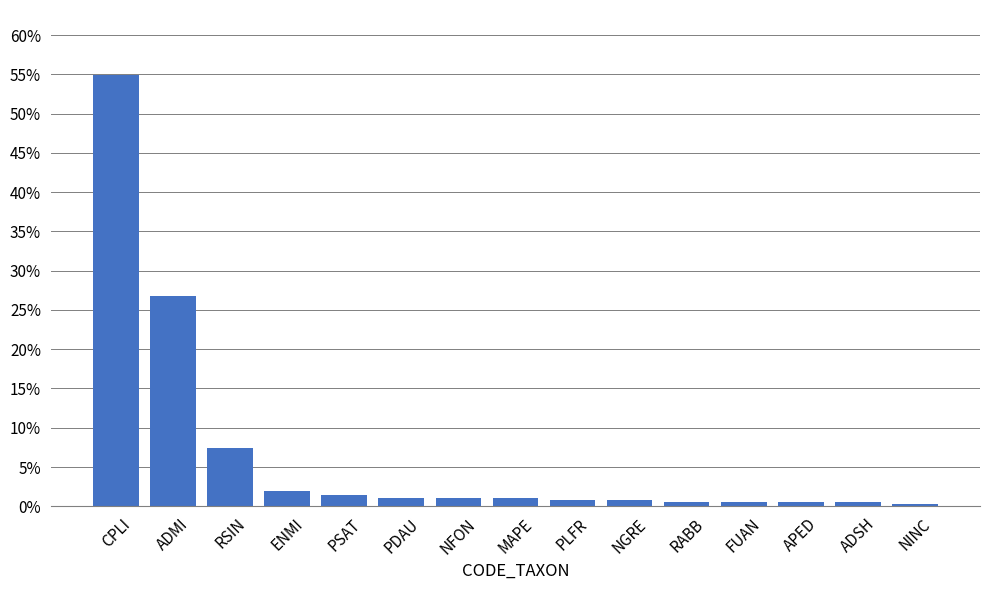

Are the bars horizontal?

No